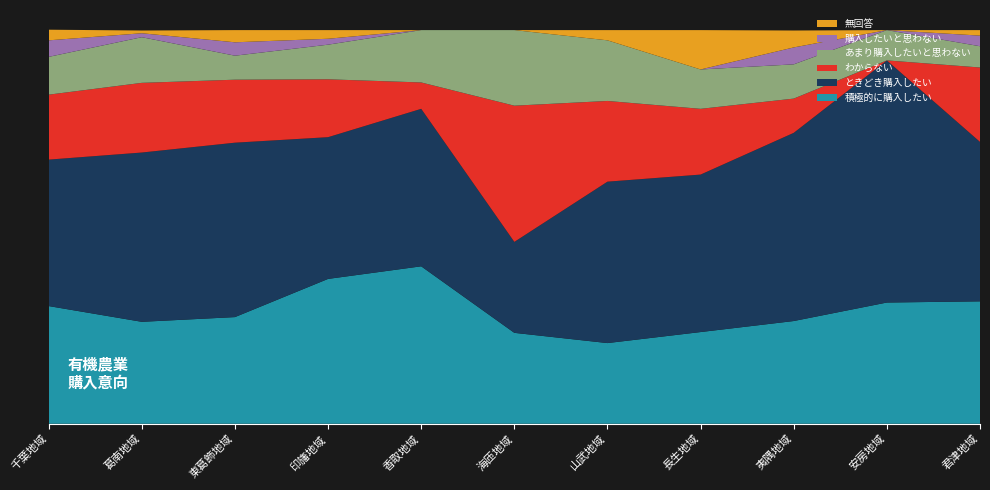

Reading right to left, extract all data points from this chart.

積極的に購入したい: 31.1	30.8	26.1	23.3	20.5	23.1	40.0	36.8	27.1	25.9	29.9
ときどき購入したい: 40.5	61.5	47.8	40.0	41.0	23.1	40.0	36.0	44.3	43.0	37.2
わからない: 18.9	0.0	8.7	16.7	20.5	34.6	6.7	14.7	16.0	17.7	16.5
あまり購入したいと思わない: 5.4	7.7	8.7	10.0	15.4	19.2	13.3	8.8	6.1	11.6	9.6
購入したいと思わない: 2.7	0.0	4.3	0.0	0.0	0.0	0.0	1.5	3.4	1.0	4.2
無回答: 1.4	0.0	4.3	10.0	2.6	0.0	0.0	2.2	3.1	0.7	2.7